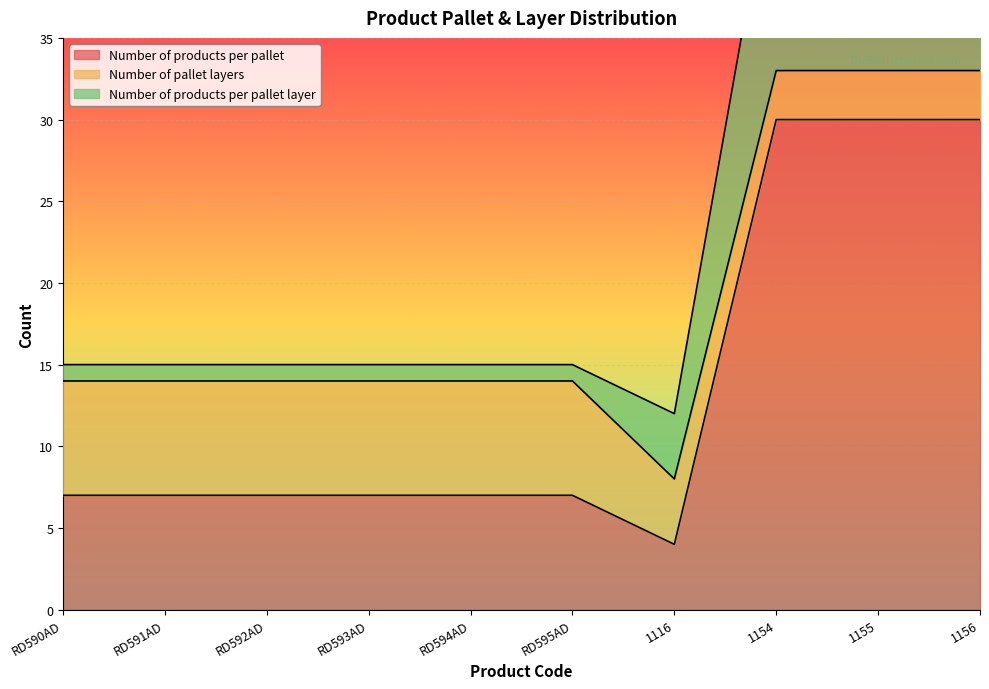

Is it true that Number of products per pallet equals 7 at RD592AD?

True